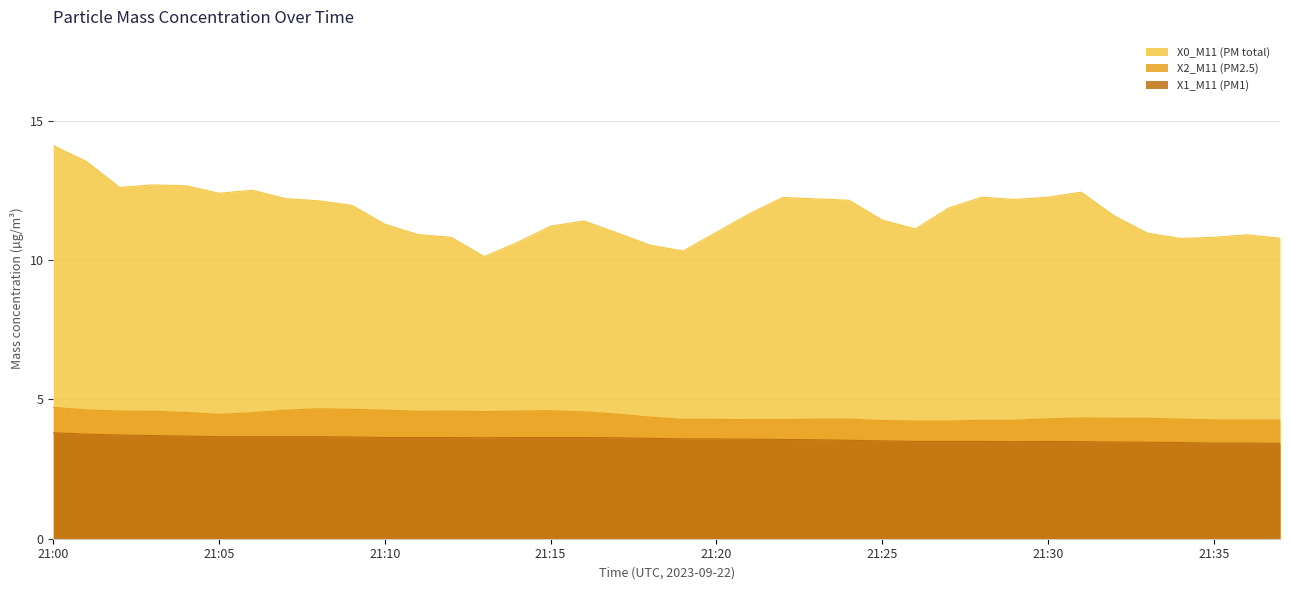

Rank the series by their maximum value, from lowest to highest.

X1_M11 (PM1), X2_M11 (PM2.5), X0_M11 (PM total)